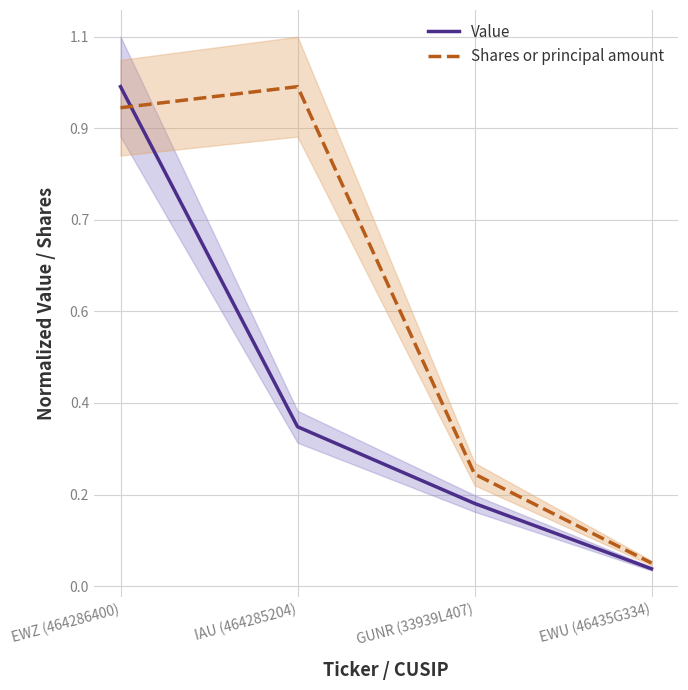

What is the value of the Shares or principal amount point at the 3rd from the left?

0.2